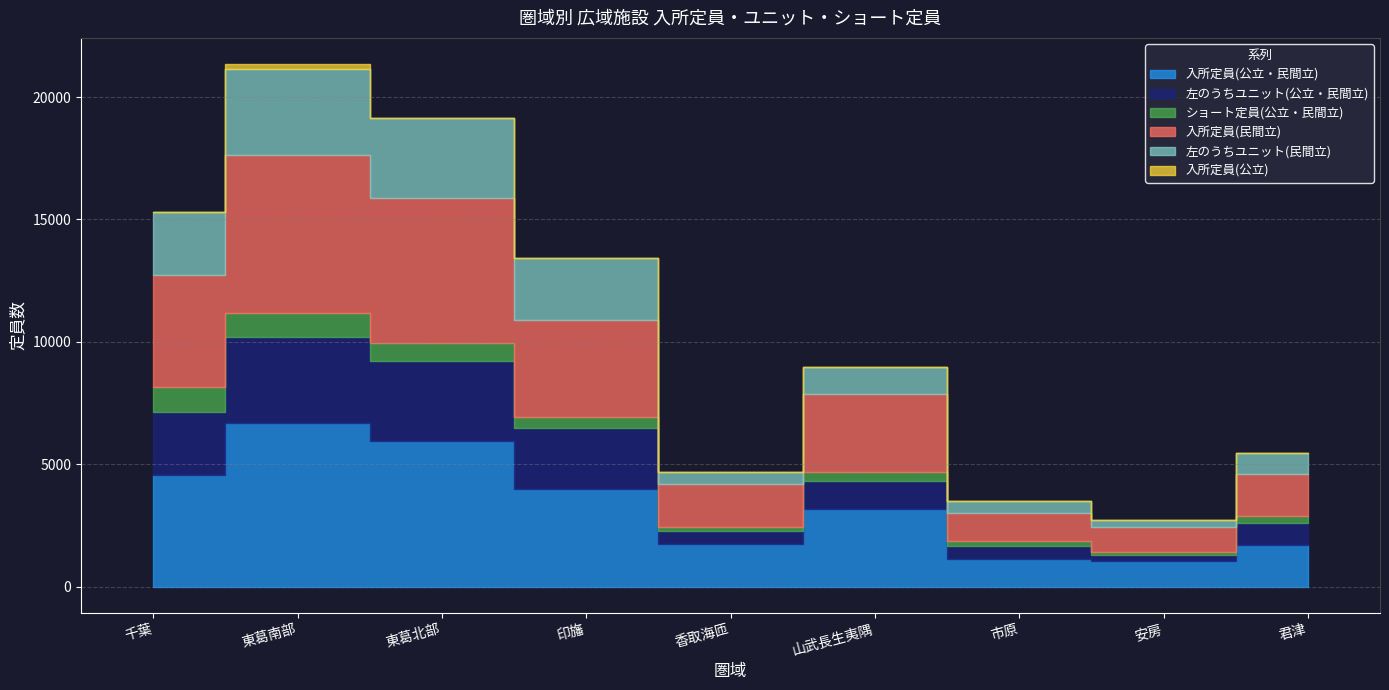

At which label does 入所定員(公立・民間立) first exceed 3176?

千葉